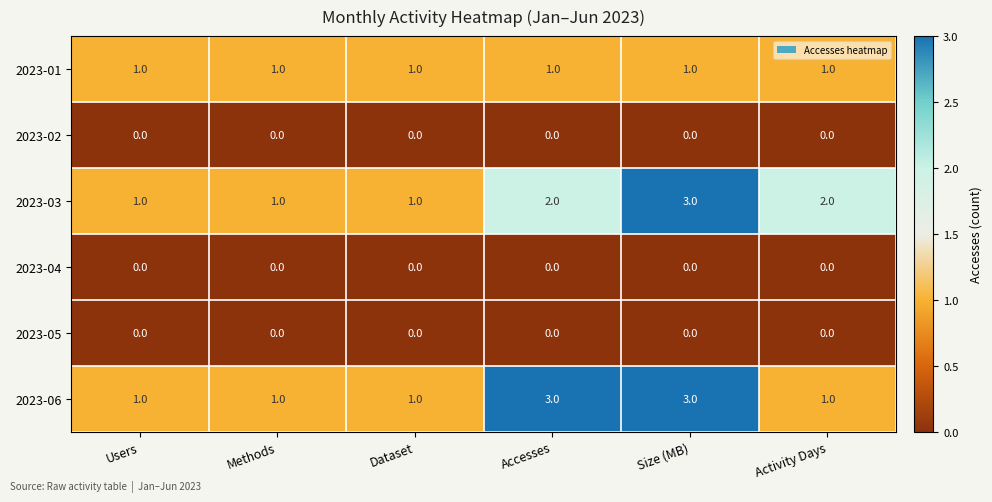

What is the difference between the highest and lowest values at Users?

1